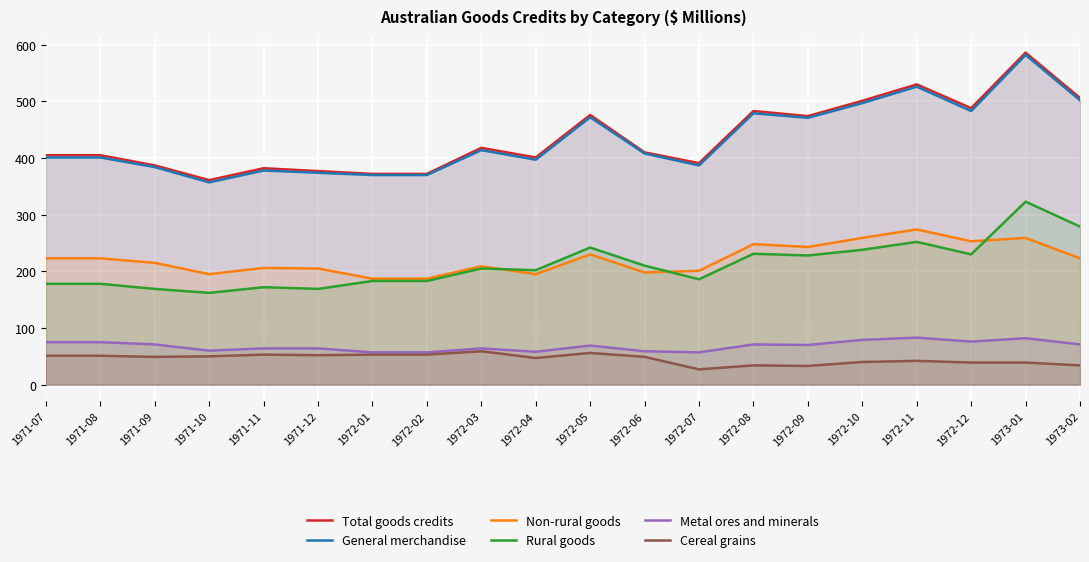

Reading left to right, extract all data points from this chart.

Total goods credits: 405	405	387	361	382	377	372	372	418	401	476	410	391	483	474	501	530	488	586	506
General merchandise: 401	401	384	357	378	374	370	370	414	397	472	408	387	479	471	497	526	483	582	502
Non-rural goods: 223	223	215	195	206	205	187	187	209	195	230	198	201	248	243	259	274	253	259	223
Rural goods: 178	178	169	162	172	169	183	183	205	202	242	210	186	231	228	238	252	230	323	279
Metal ores and minerals: 75	75	71	60	64	64	57	57	64	58	69	59	57	71	70	79	83	76	82	71
Cereal grains: 51	51	49	50	53	52	53	53	59	47	56	49	27	34	33	40	42	39	39	34